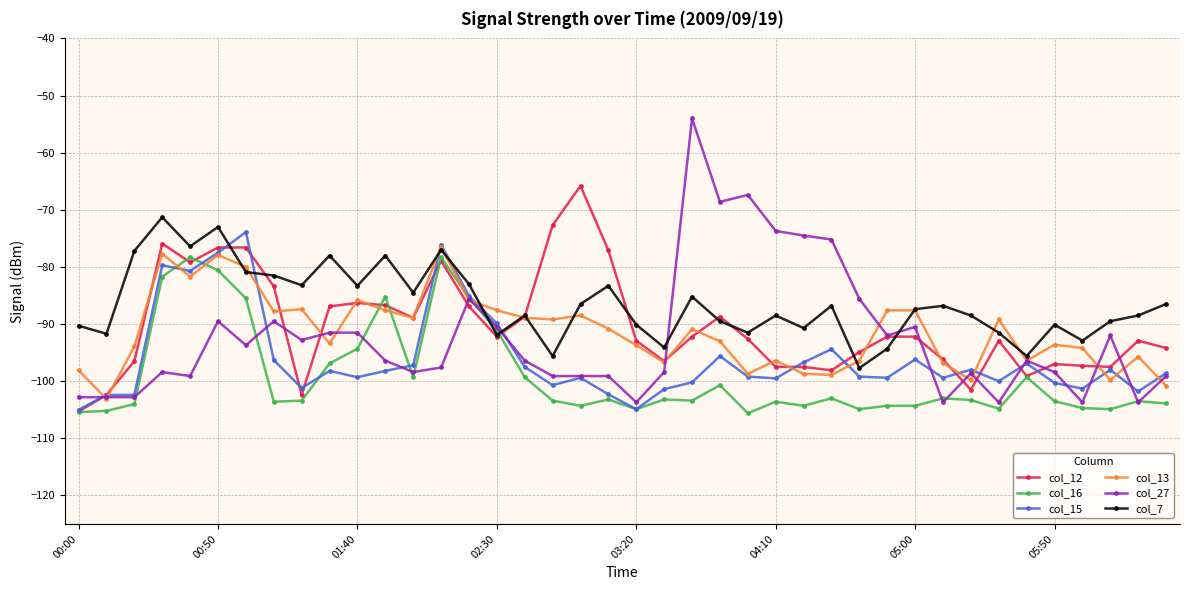

Which series has the largest range (max minus min)?

col_27